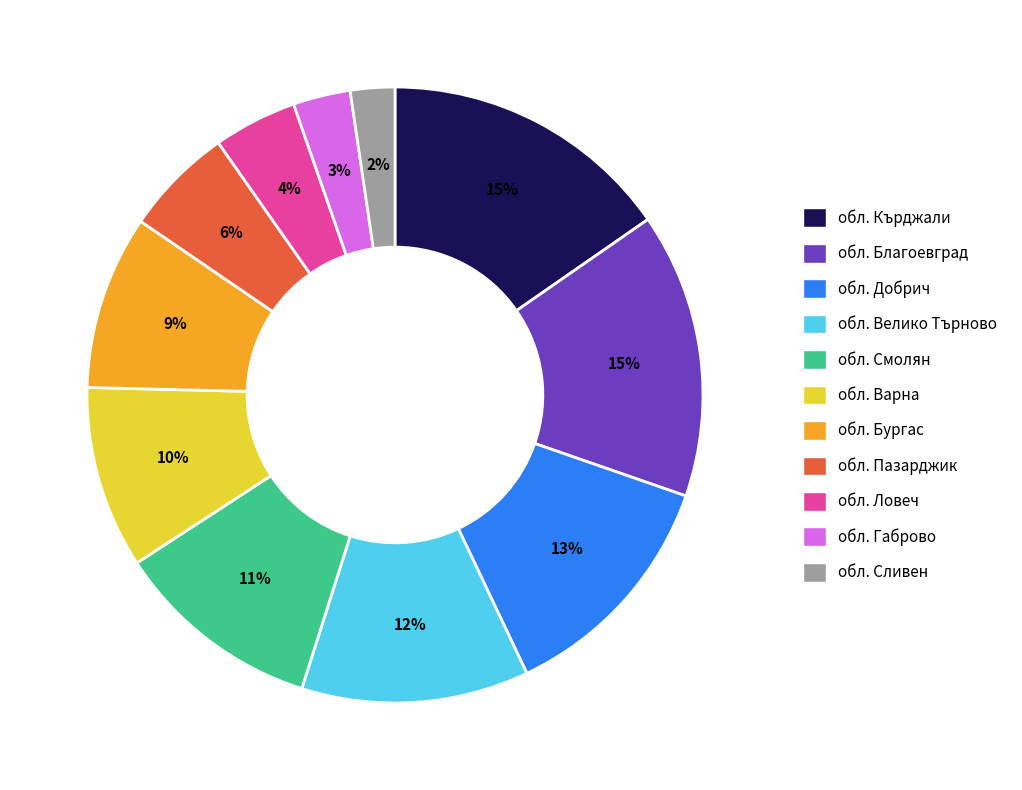

Count the number of slices in the pie.

11